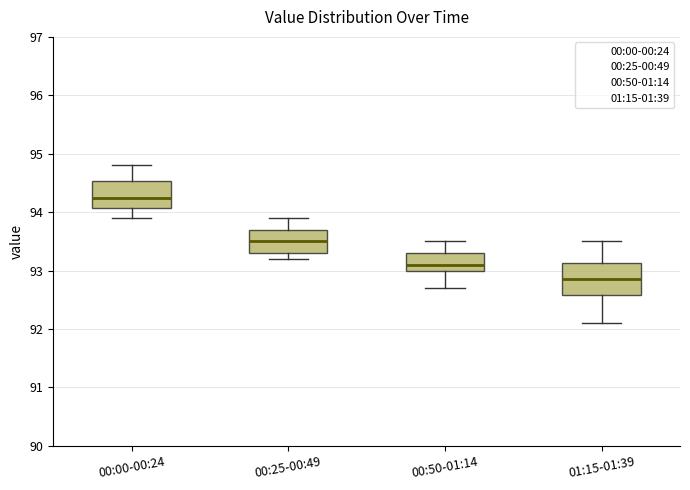

Where does the lower whisker of the box for 00:50-01:14 end on the y-axis? The values are not printed on the chart, so give them approximately, as read against the axis.

92.7